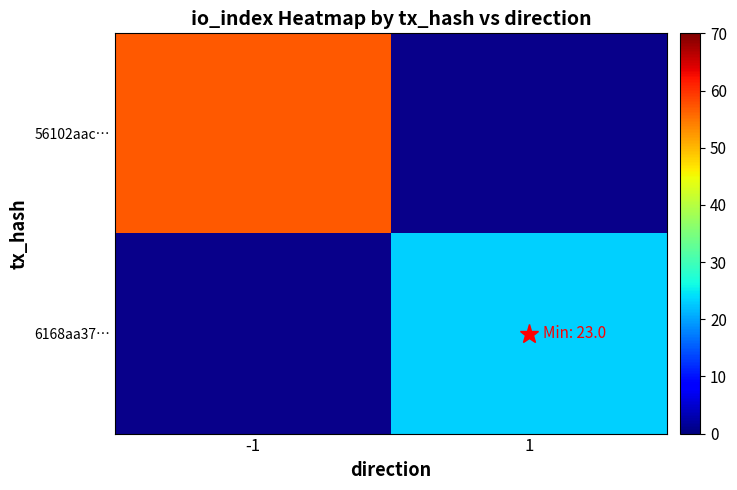

Between 1 and -1, which is larger?

-1